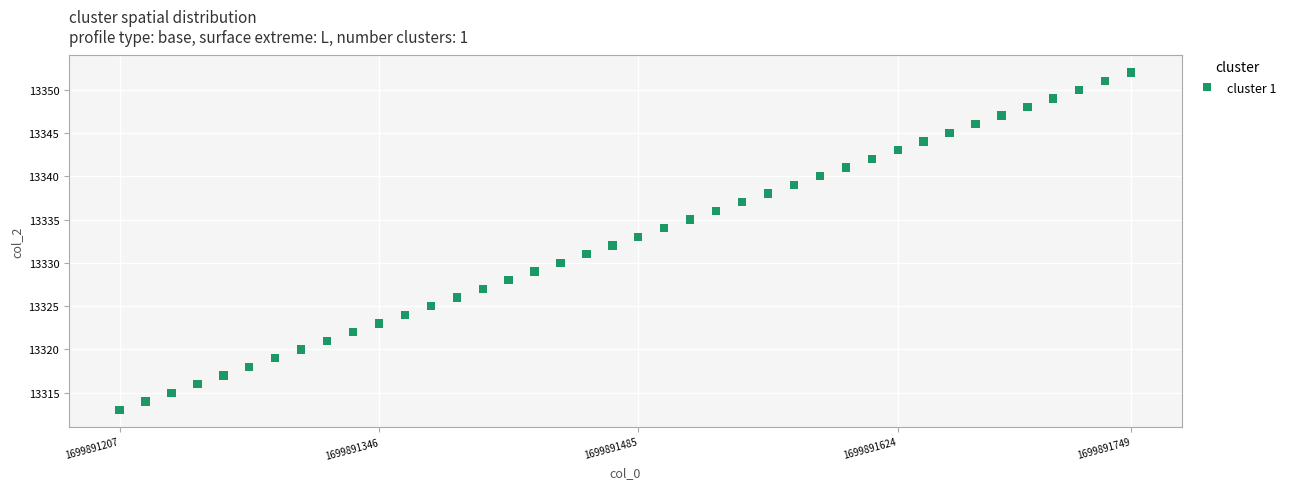

What is the range of Y values (max minus min)?

39